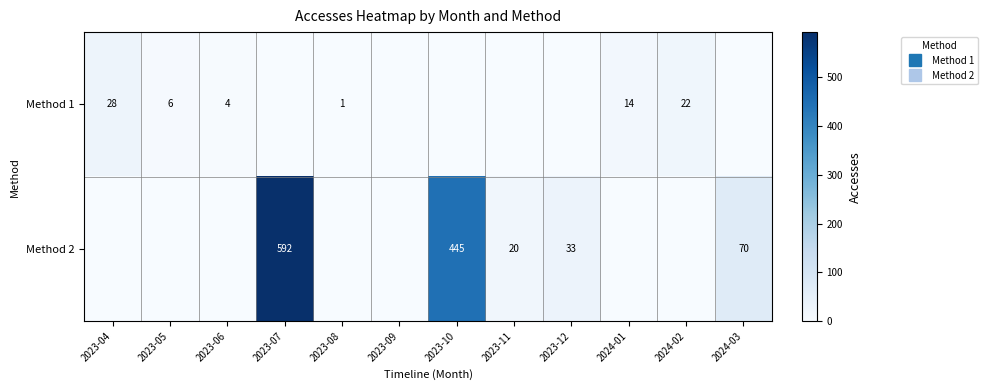

Which series has the largest range (max minus min)?

Method 2